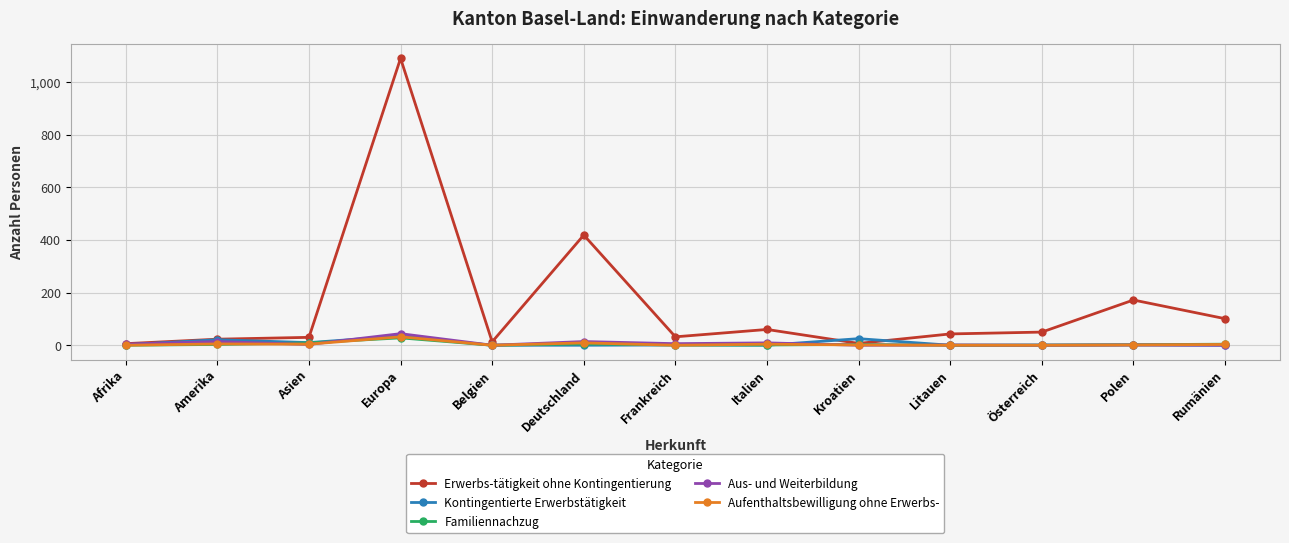

What is the label of the 12th point from the left?

Polen